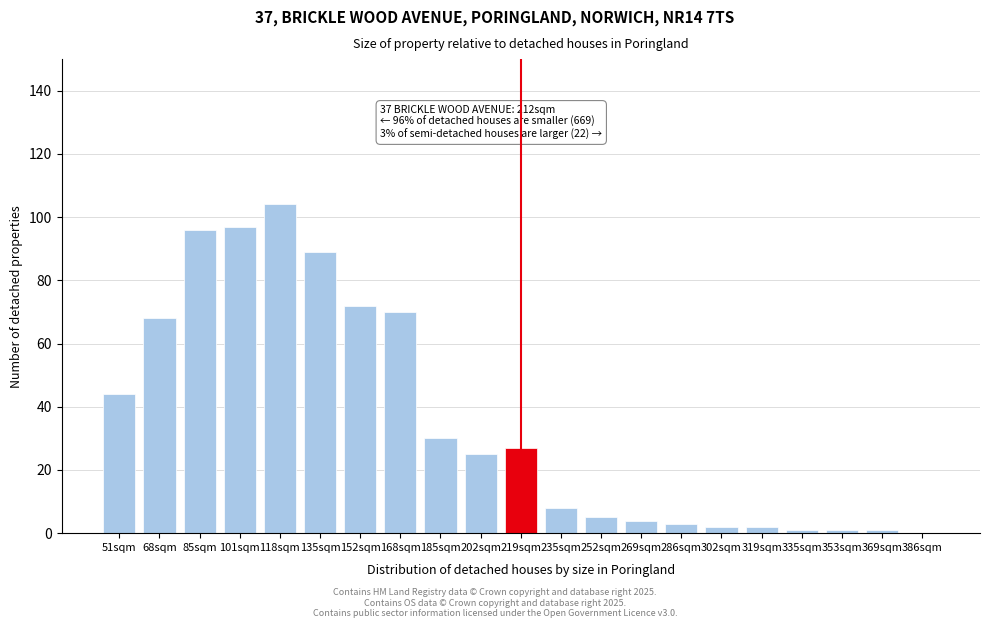

Reading left to right, what are all the values shown in this chart?

51sqm=44	68sqm=68	85sqm=96	101sqm=97	118sqm=104	135sqm=89	152sqm=72	168sqm=70	185sqm=30	202sqm=25	219sqm=27	235sqm=8	252sqm=5	269sqm=4	286sqm=3	302sqm=2	319sqm=2	335sqm=1	353sqm=1	369sqm=1	386sqm=0